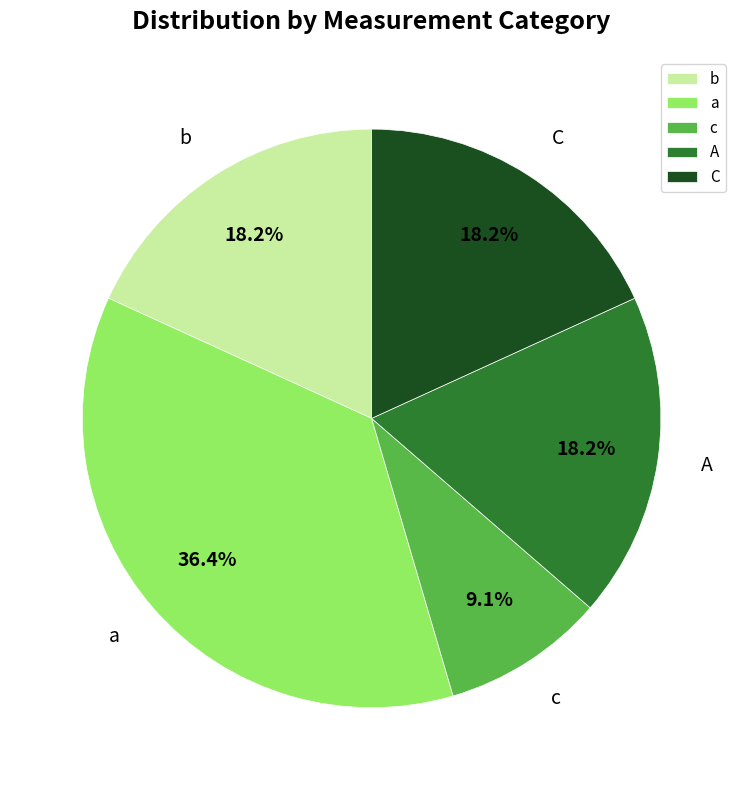

Count the number of slices in the pie.

5